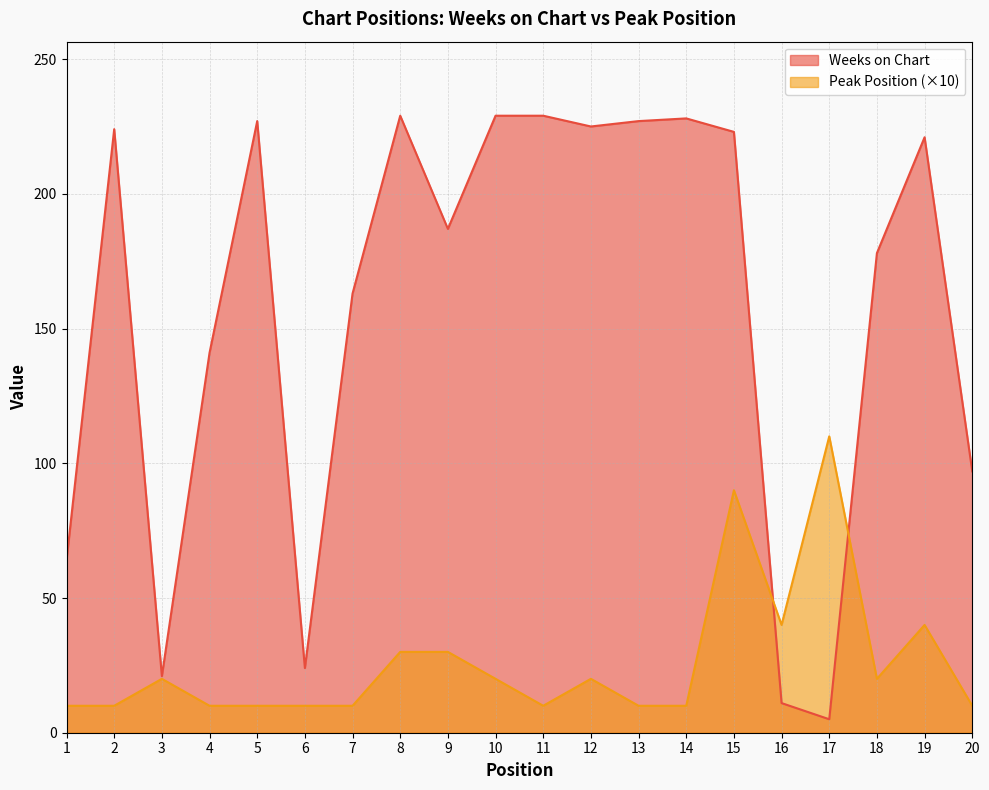

Reading right to left, list all the values displayed in this chart.

Weeks on Chart: 97	221	178	5	11	223	228	227	225	229	229	187	229	163	24	227	141	21	224	64
Peak Position: 10	40	20	110	40	90	10	10	20	10	20	30	30	10	10	10	10	20	10	10